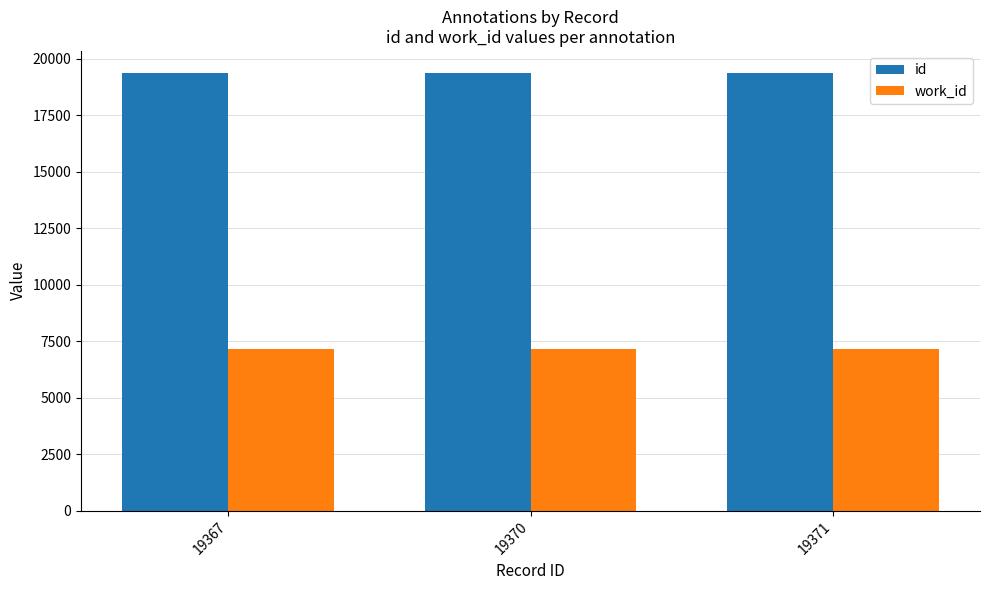

What is the smallest value displayed?

7138